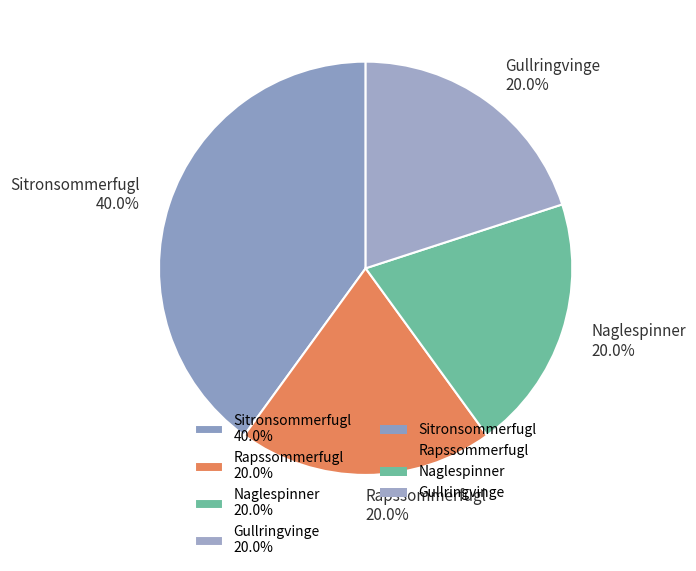

Is the sum of Sitronsommerfugl and Rapssommerfugl greater than half?

Yes